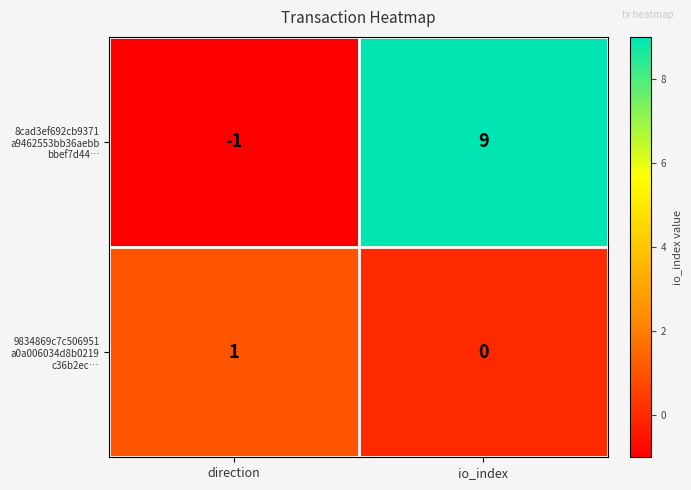

At which category is the sum across all series the highest?

io_index